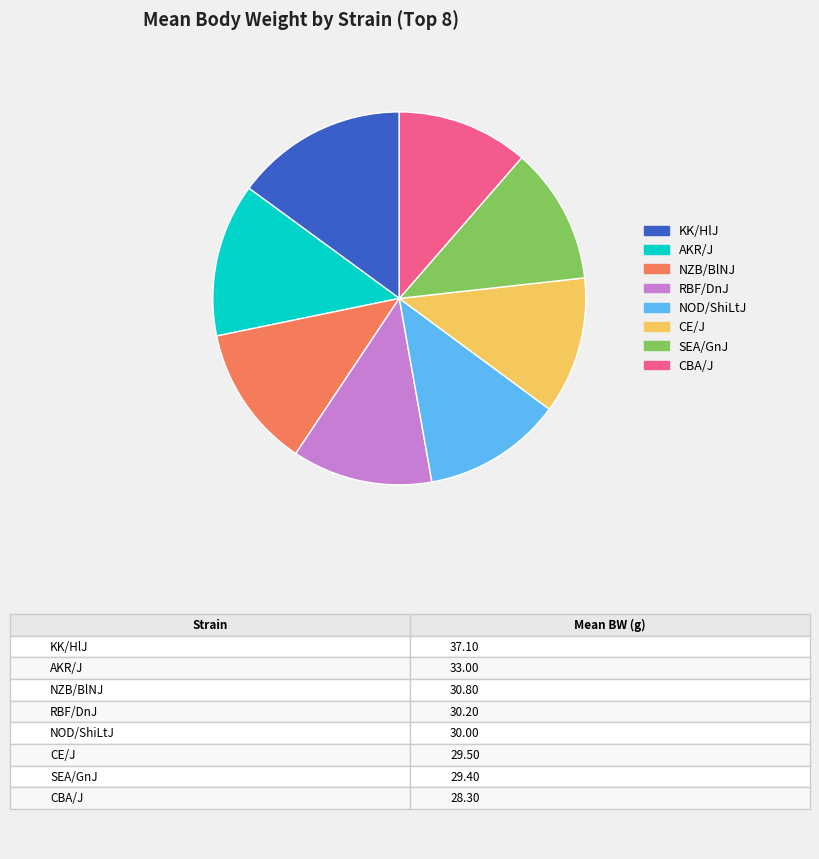

How many slices are in this pie chart?

8